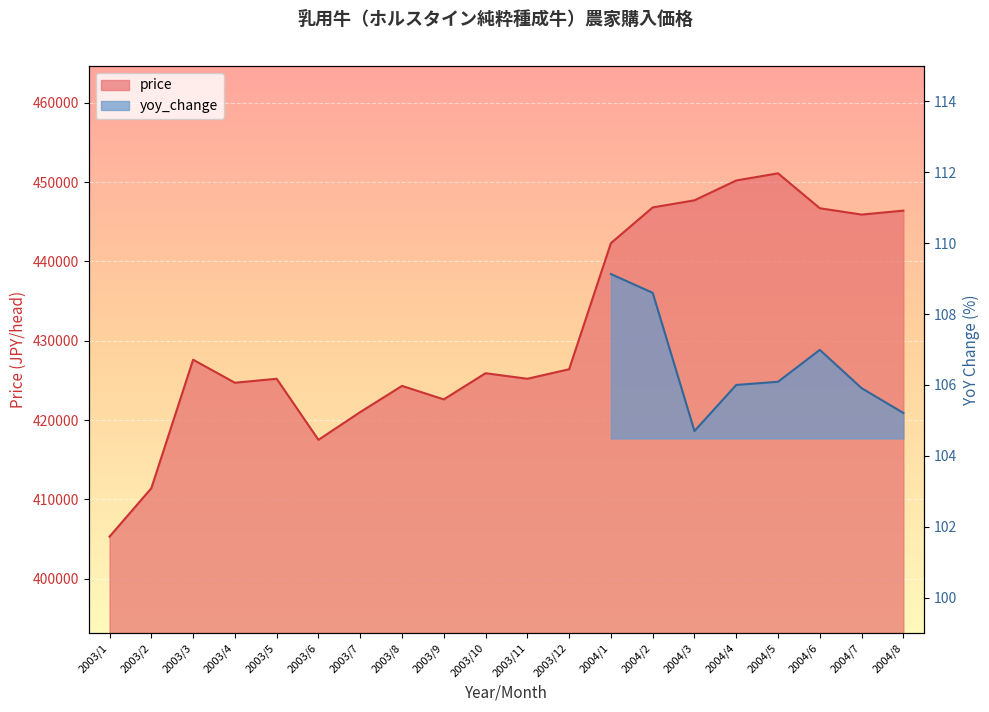

Which label corresponds to the largest value in the chart?

2004/5